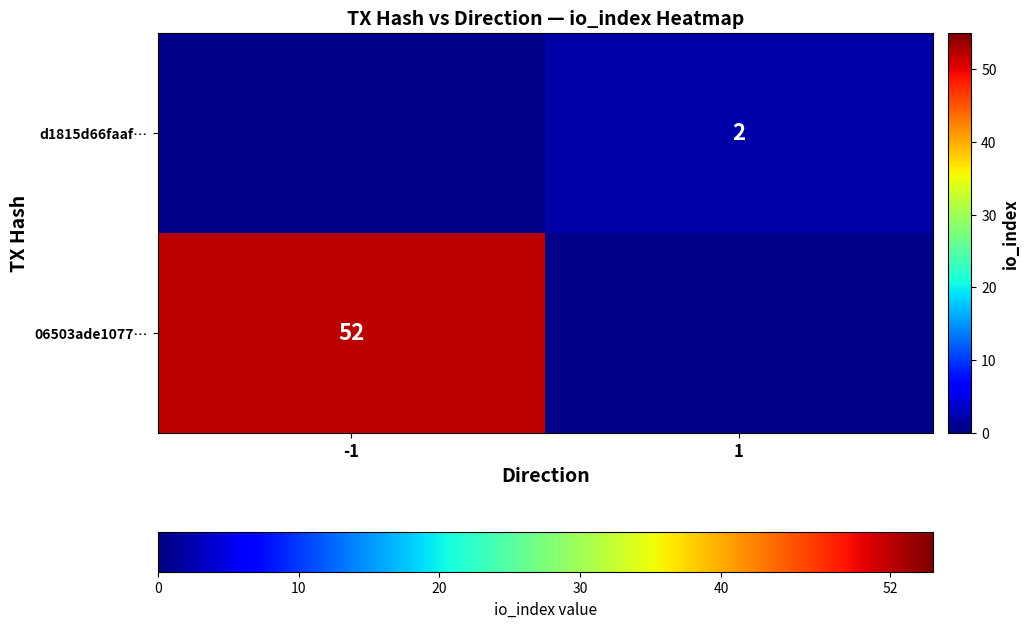

At which label does row_1 reach its minimum?

-1